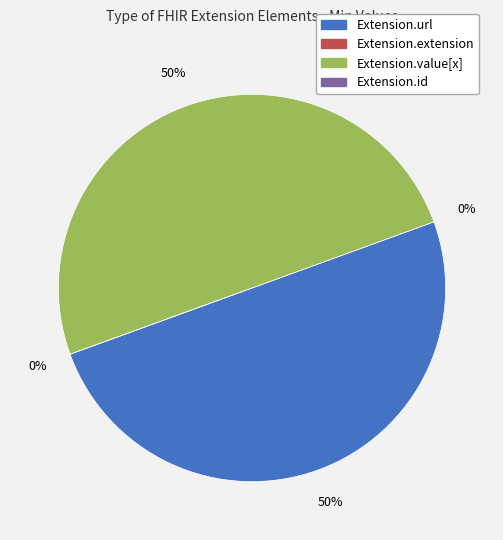

Combined, do Extension.value[x] and Extension.extension account for over 50%?

No